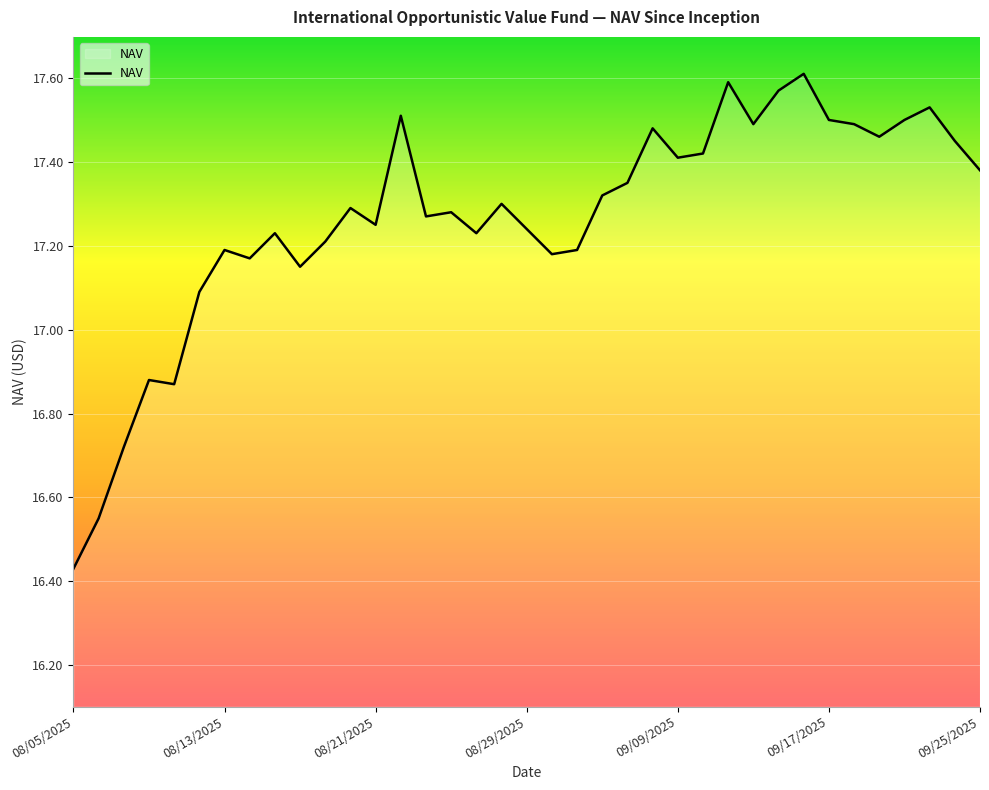

How many lines are shown in the chart?

1